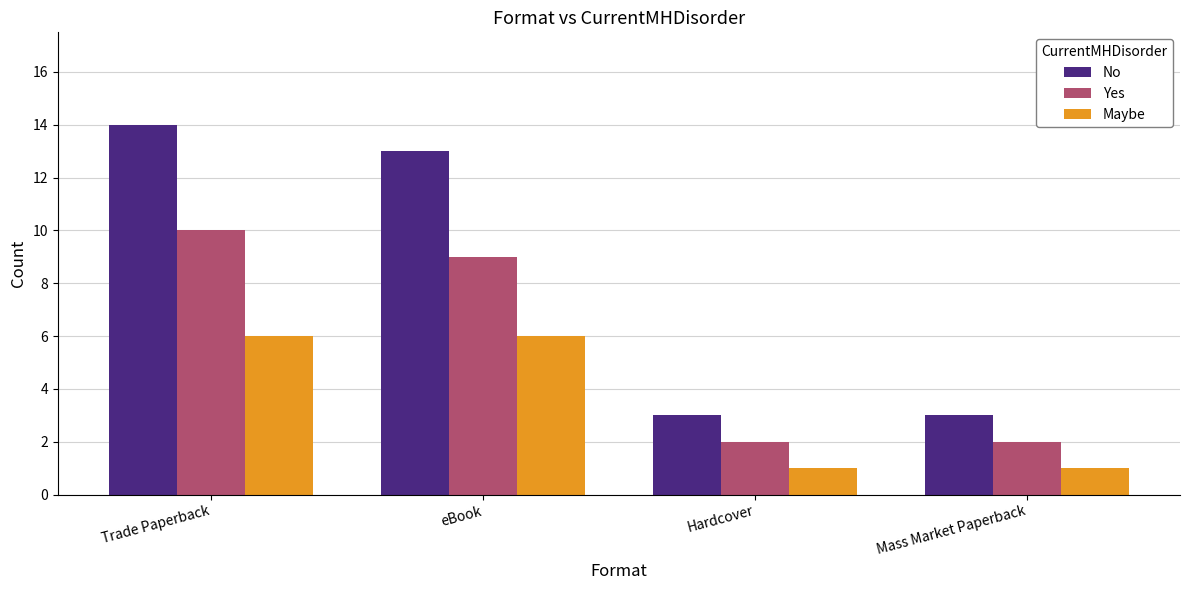

What is the label of the 1st bar from the right?

Mass Market Paperback